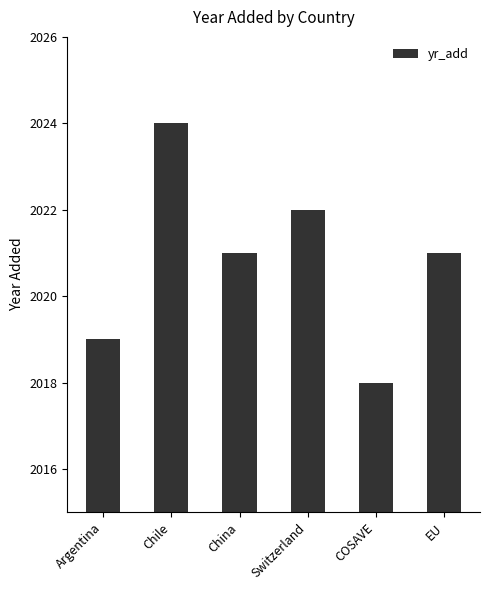

What is the difference between the maximum and second lowest values?

5